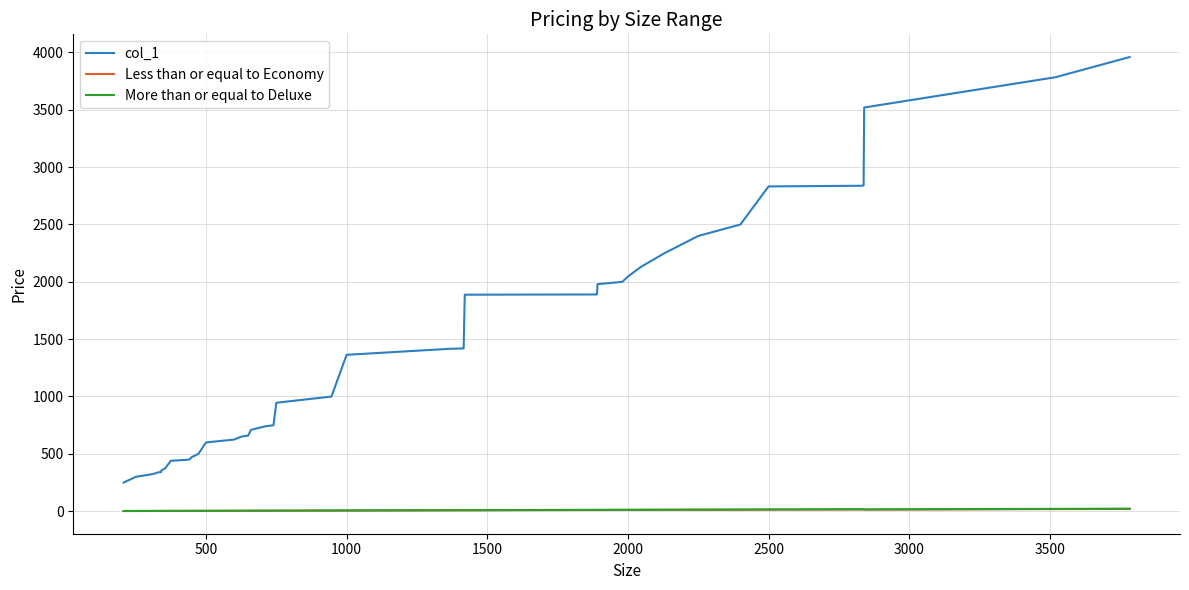

True or false: More than or equal to Deluxe and col_1 intersect in this chart.

False